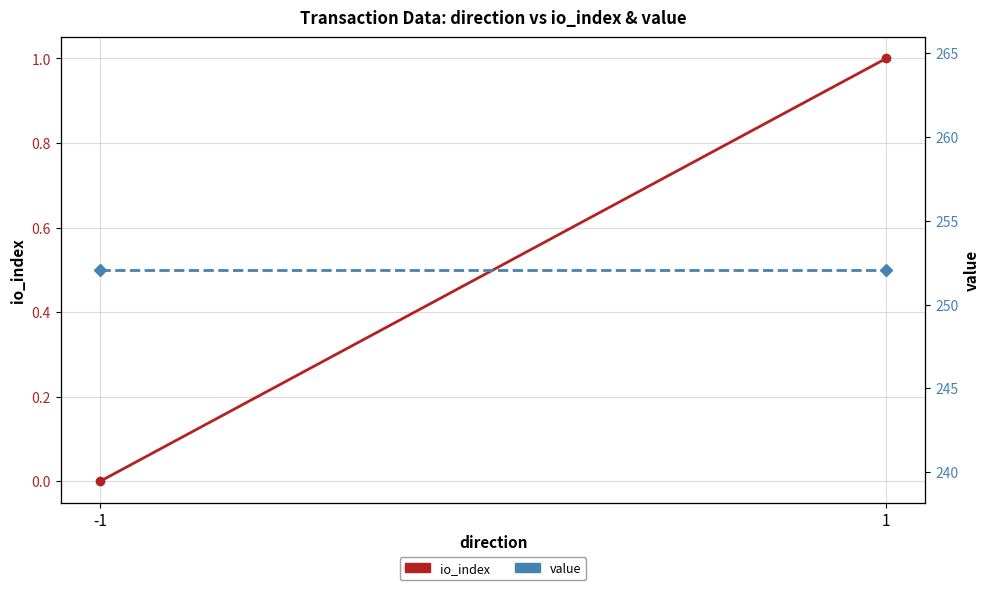

True or false: io_index has a value of -0.3 at -1.

False